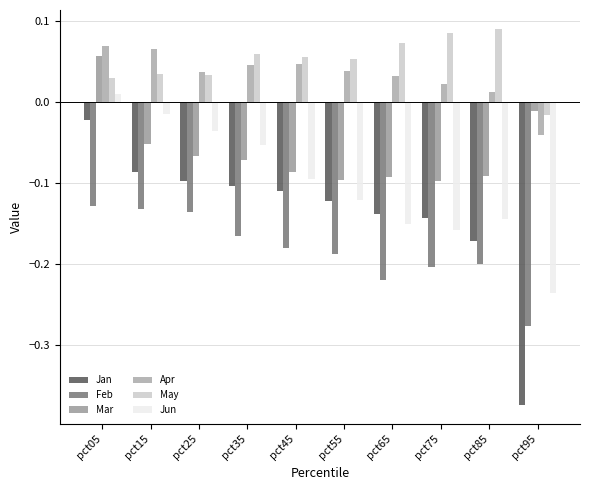

Which series changed the most between pct15 and pct85?

Jun